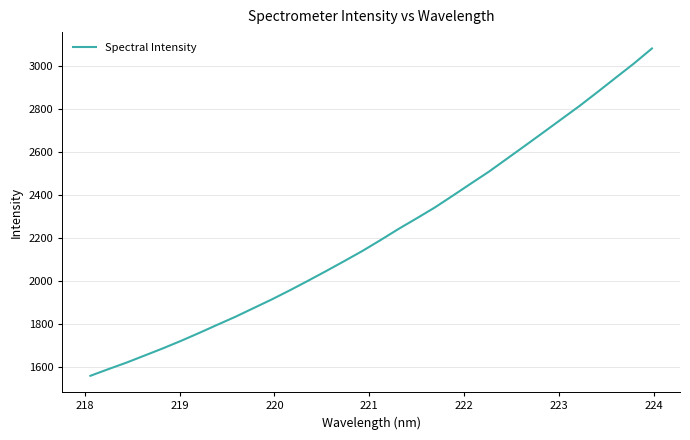

How many categories are shown in the chart?

32